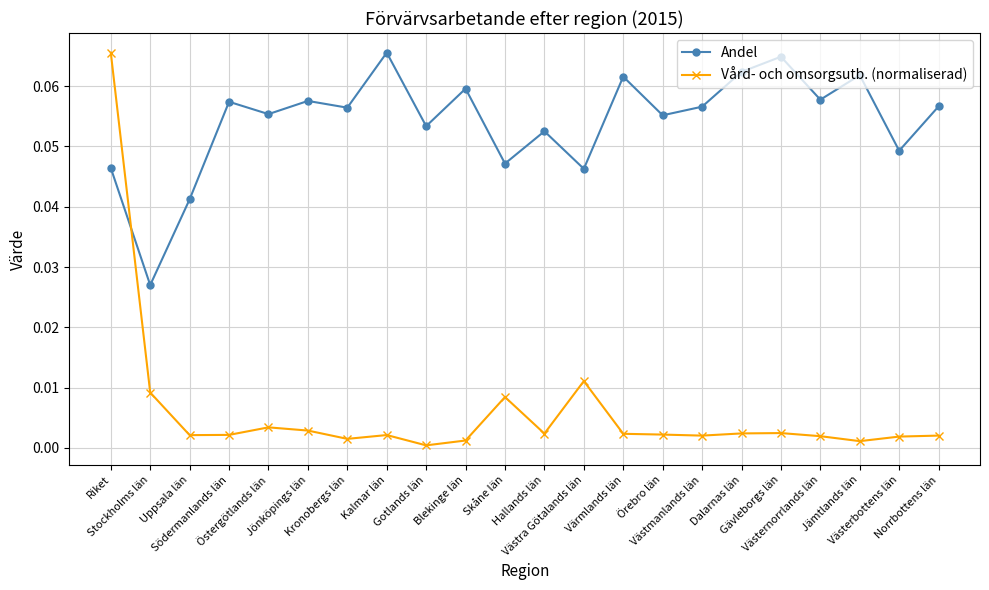

At which category is the sum across all series the highest?

Riket